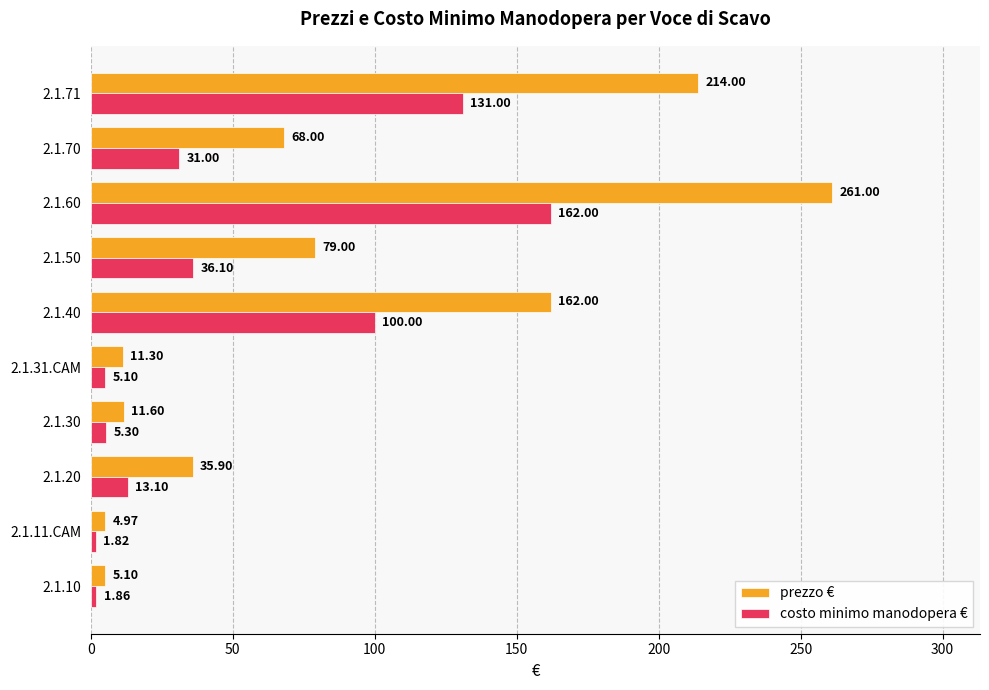

At which category is the sum across all series the highest?

2.1.60